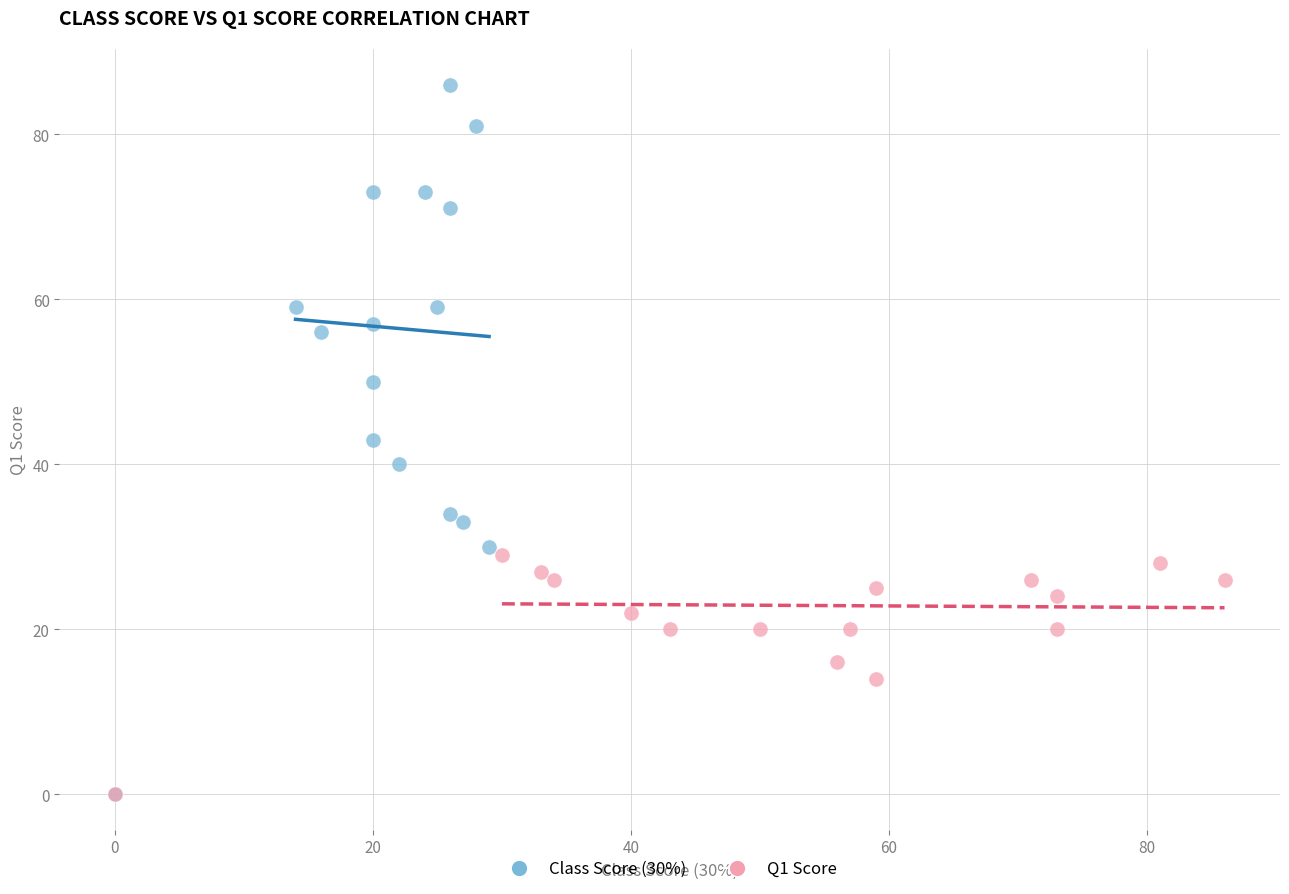

Which series has the largest Y range (max minus min)?

Class Score (30%)